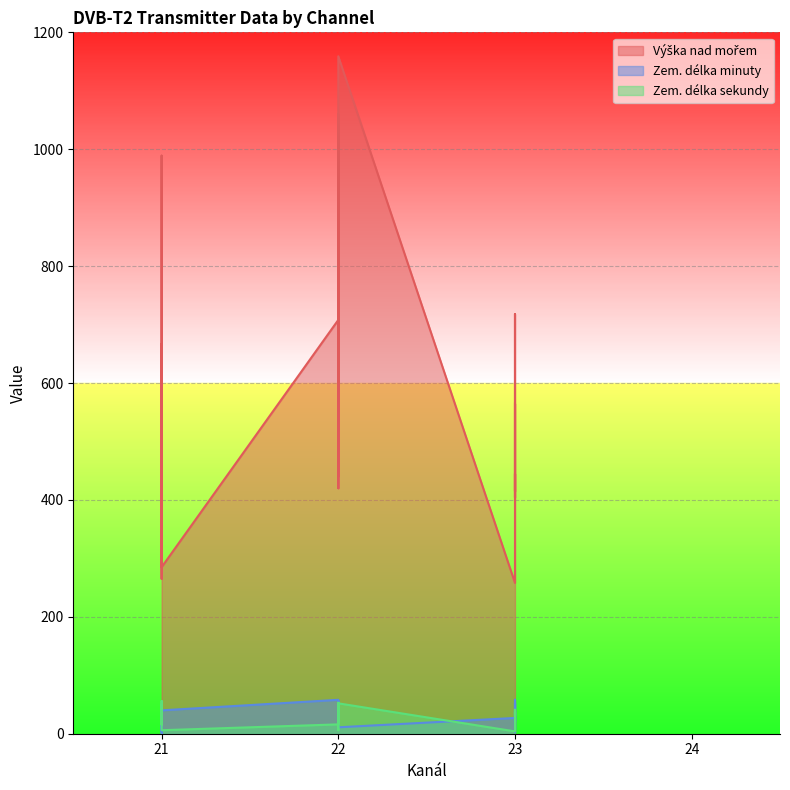

Which label corresponds to the largest value in the chart?

22